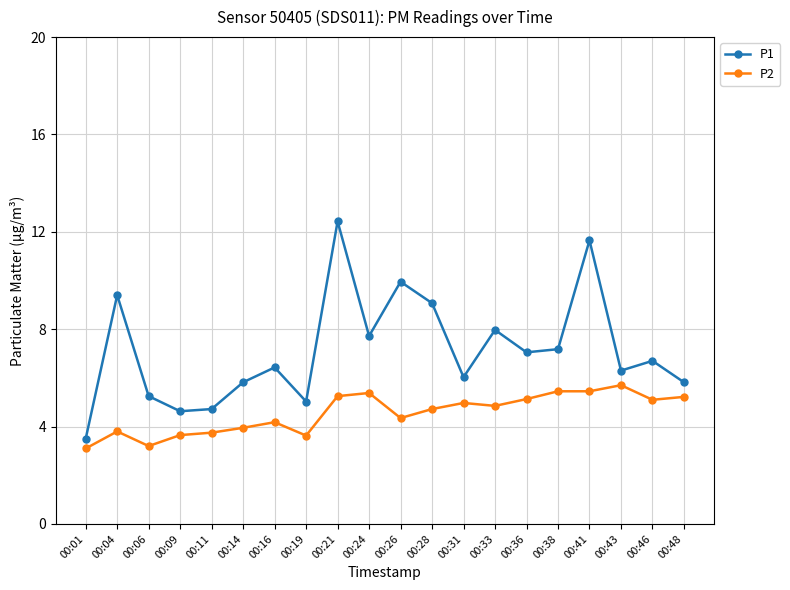

True or false: P2 has more than 2 points higher than both neighbors.

True